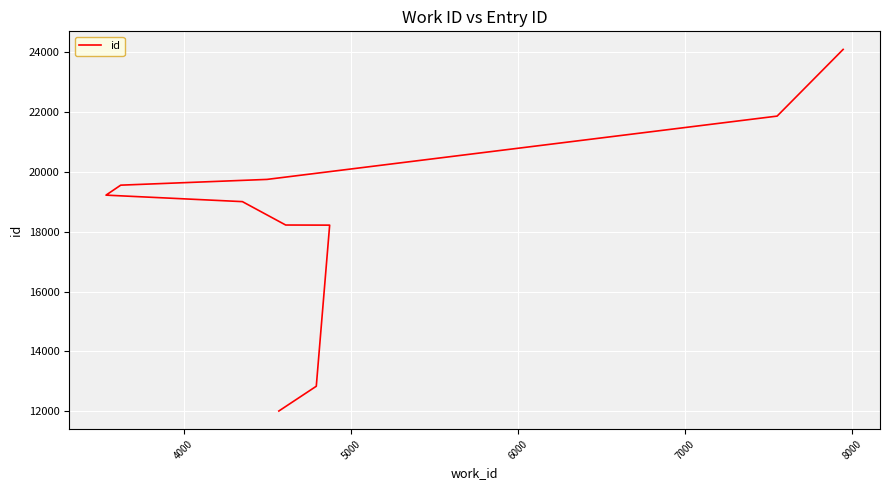

What is the value of the 9th point from the left?

21860